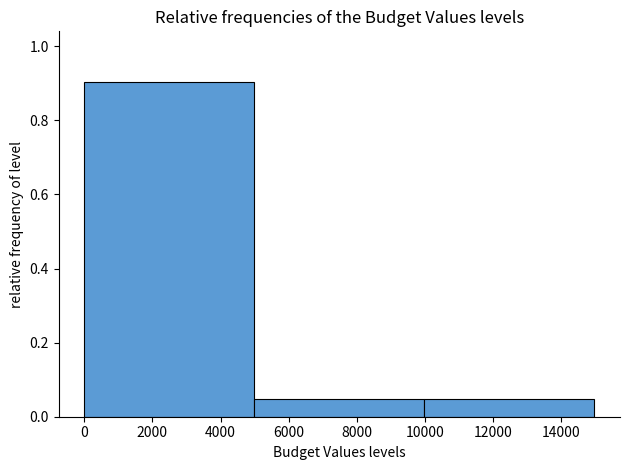

Which range on the x-axis has the tallest bar?

0 to 5000